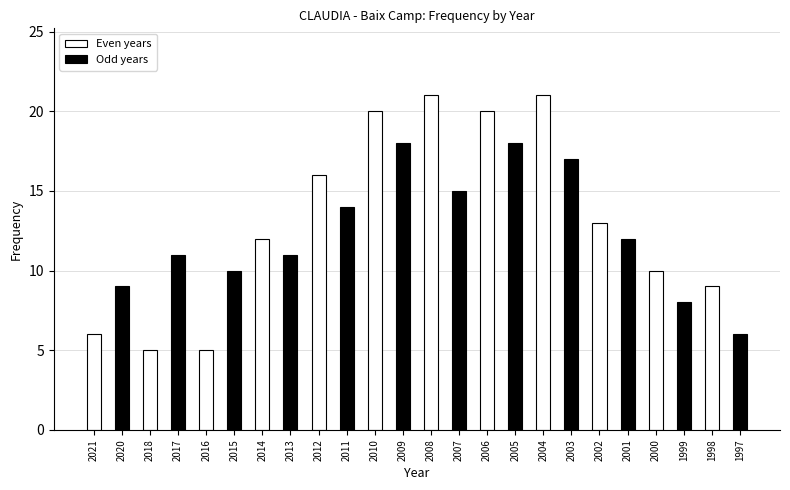

Reading left to right, transcribe all the data shown in this chart.

2021=6	2020=9	2018=5	2017=11	2016=5	2015=10	2014=12	2013=11	2012=16	2011=14	2010=20	2009=18	2008=21	2007=15	2006=20	2005=18	2004=21	2003=17	2002=13	2001=12	2000=10	1999=8	1998=9	1997=6